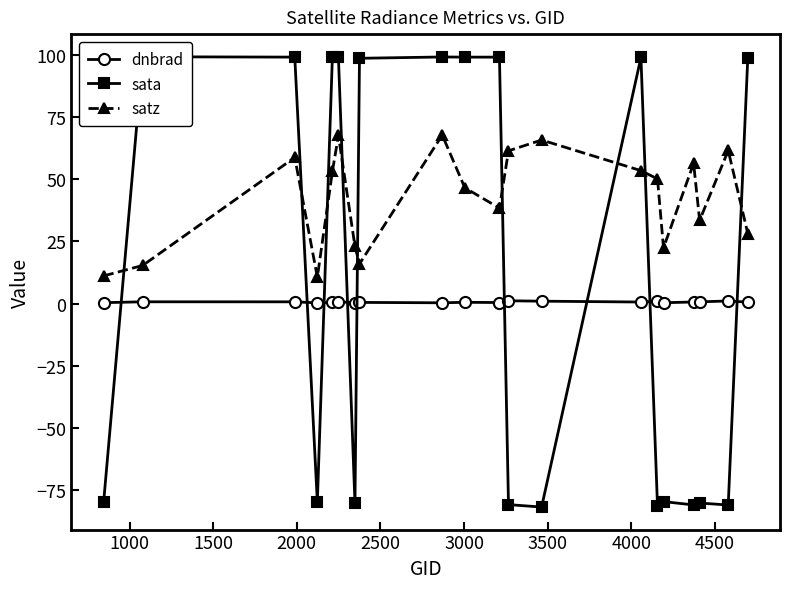

At how many categories does at least one series exceed 73?

10